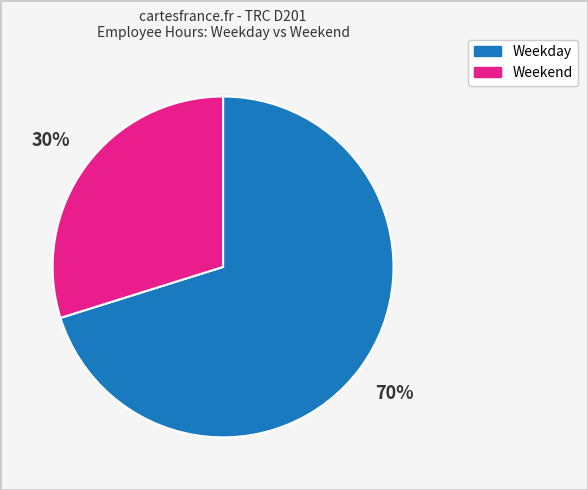

Is there a majority slice in this chart?

Yes